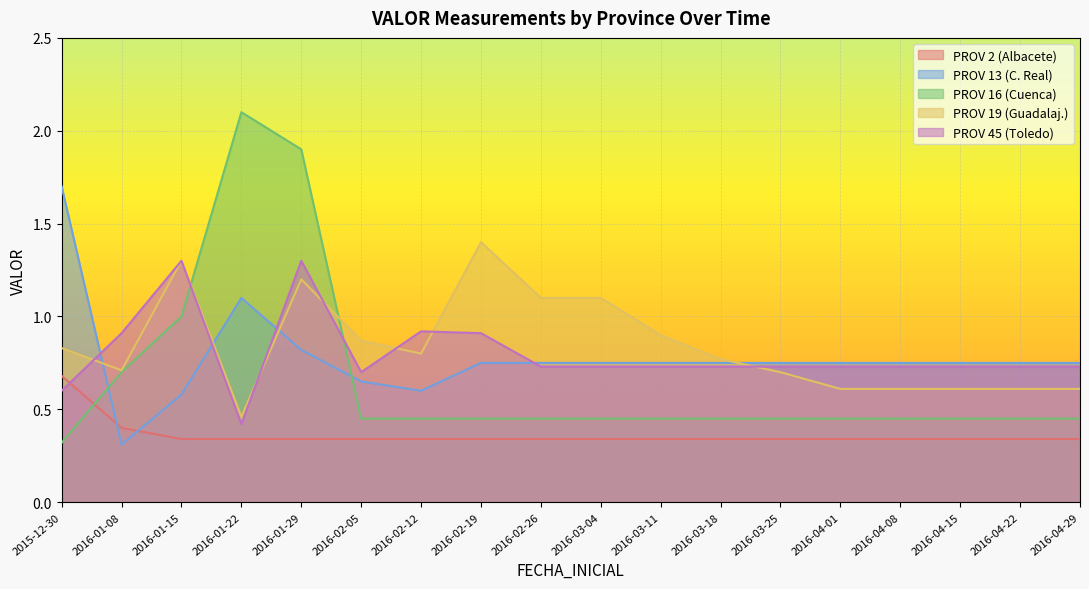

What are all the series names shown in the legend?

PROV 2 (Albacete), PROV 13 (C. Real), PROV 16 (Cuenca), PROV 19 (Guadalaj.), PROV 45 (Toledo)